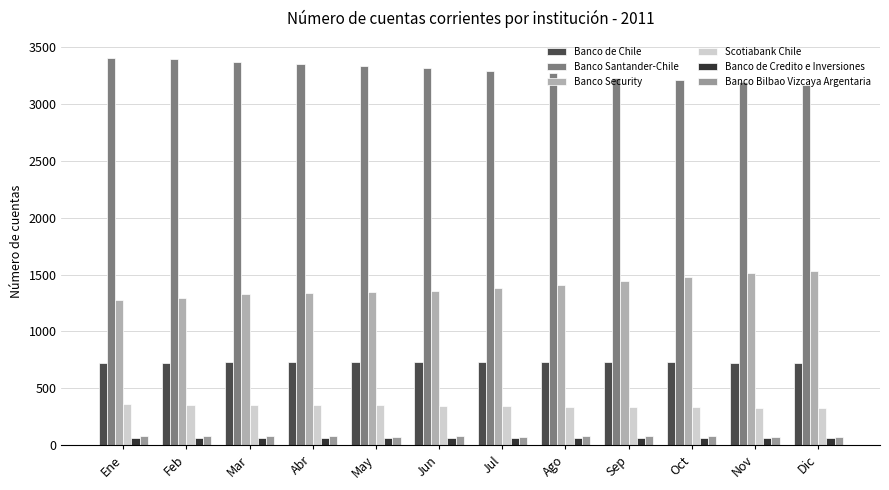

Reading left to right, transcribe all the data shown in this chart.

Banco de Chile: 725	726	731	734	735	732	730	728	728	728	725	725
Banco Santander-Chile: 3410	3397	3375	3350	3334	3320	3296	3274	3234	3217	3191	3171
Banco Security: 1278	1297	1326	1340	1350	1359	1385	1411	1442	1481	1512	1534
Scotiabank Chile: 359	357	356	354	352	345	343	335	332	331	327	324
Banco de Credito e Inversiones: 65	65	65	65	64	64	64	64	63	63	63	64
Banco Bilbao Vizcaya Argentaria: 80	80	80	80	73	78	73	77	76	76	74	74